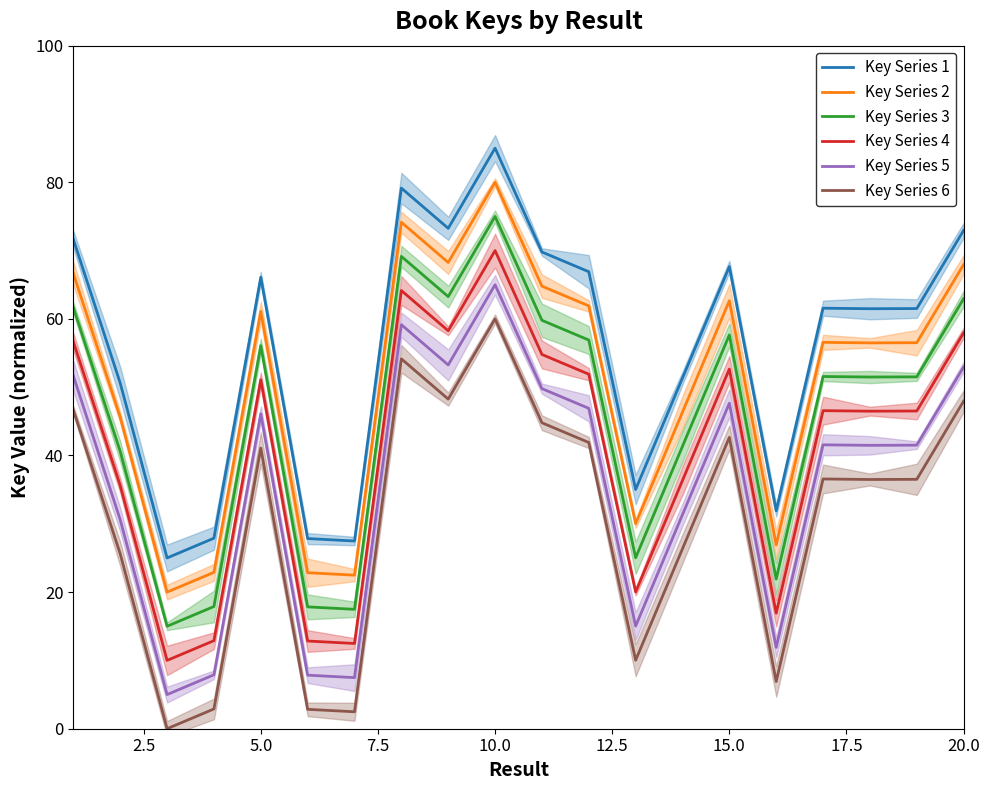

What is the difference between the second highest and second lowest values in the Key Series 1 series?

51.7